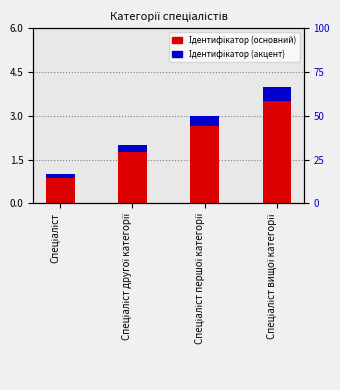

List the labels in order of Ідентифікатор (основний) value, smallest first.

Спеціаліст, Спеціаліст другої категорії, Спеціаліст першої категорії, Спеціаліст вищої категорії